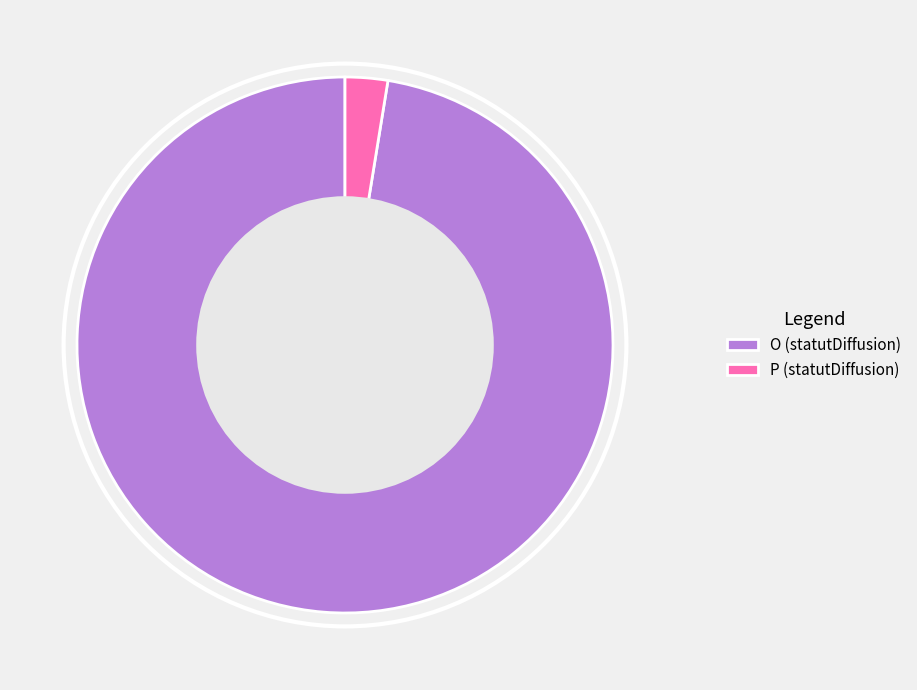

Approximately how many times larger is the value at O (statutDiffusion) compared to P (statutDiffusion)?

38.0